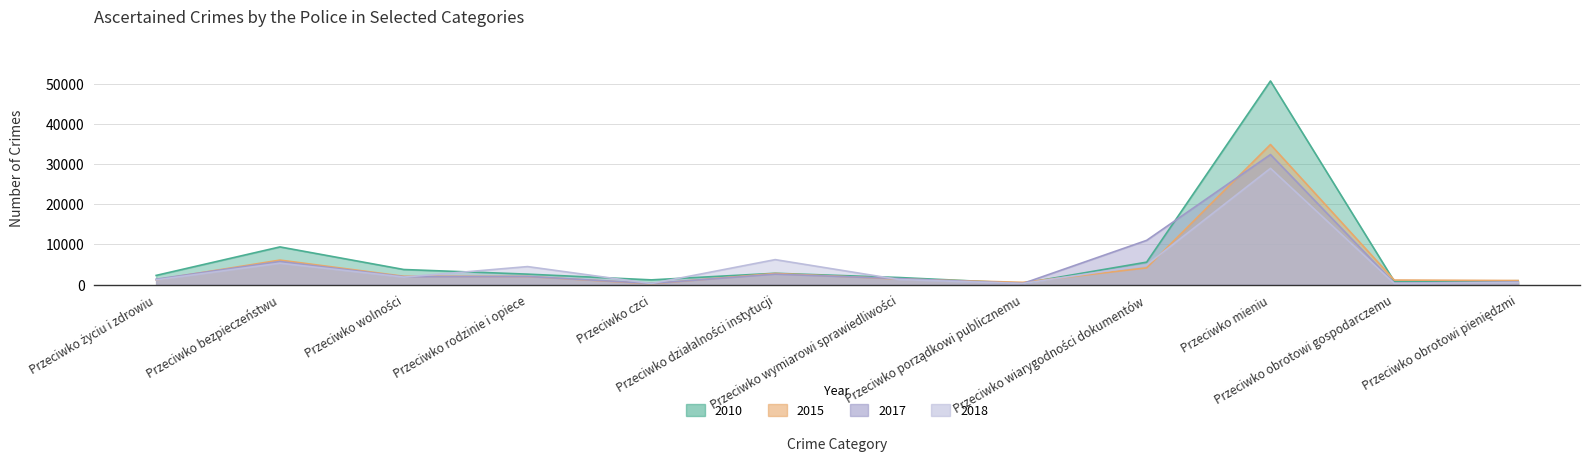

How many lines are shown in the chart?

4